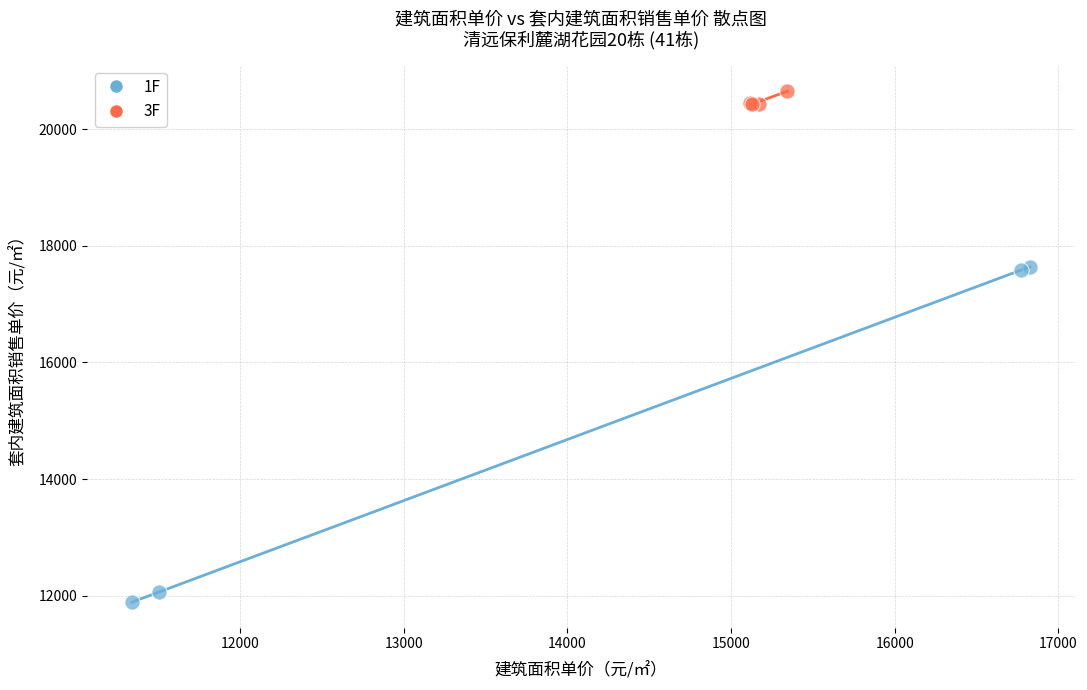

Which series contains the highest Y value?

3F